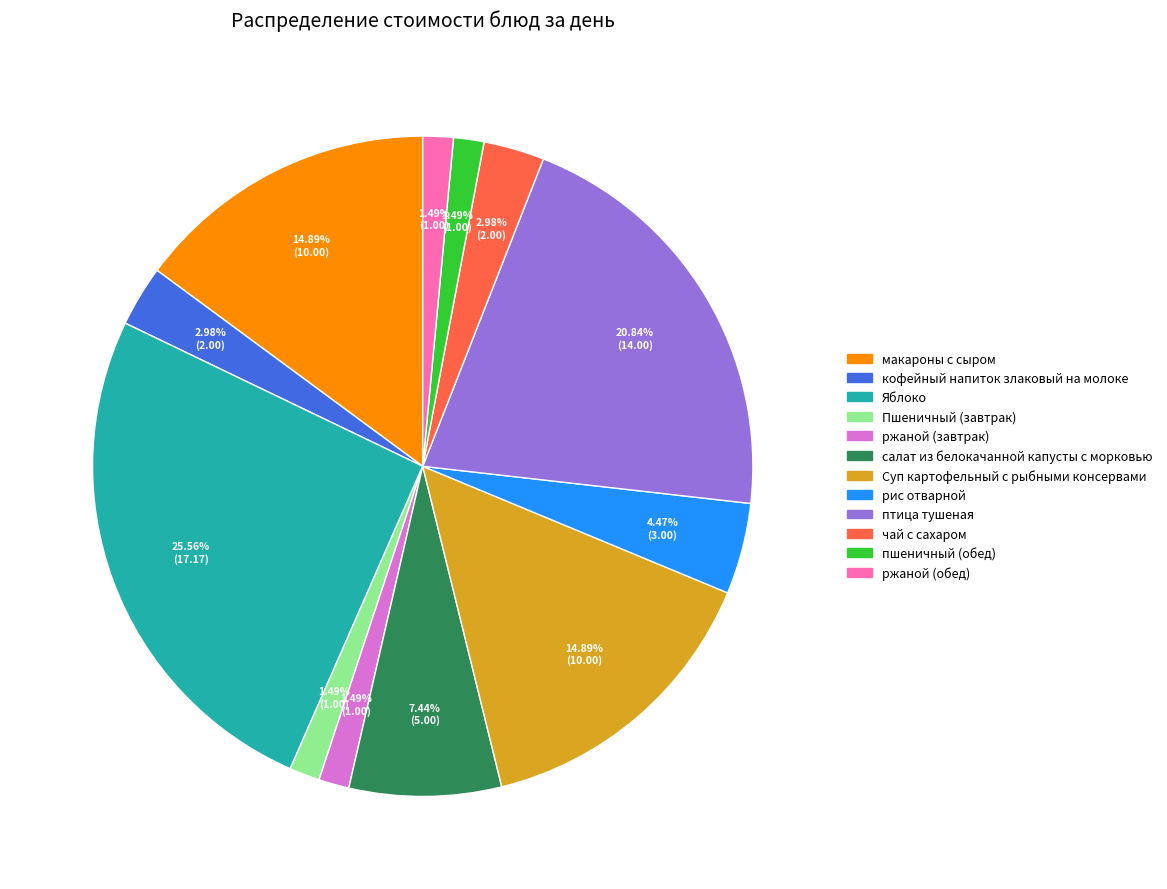

How many segments does this pie chart have?

12